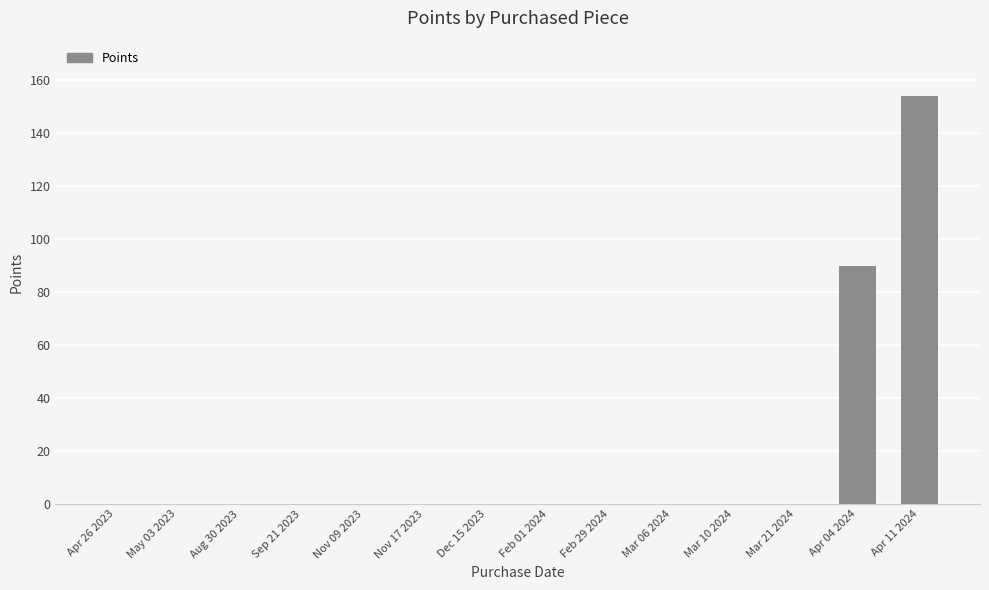

The value at Nov 17 2023 is 0. True or false?

True